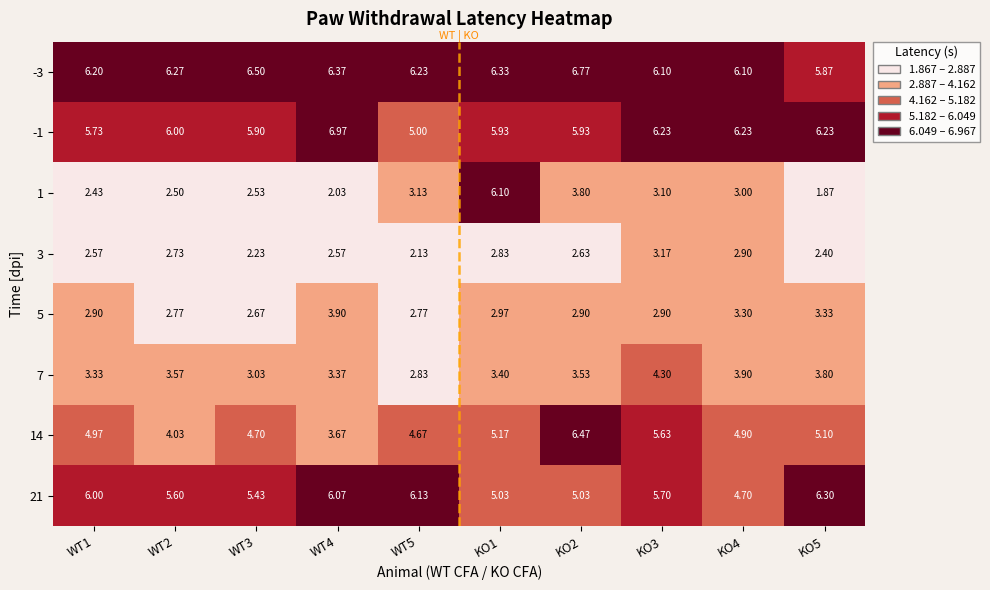

Is the value of 1 at WT4 greater than the value of -1 at KO5?

No